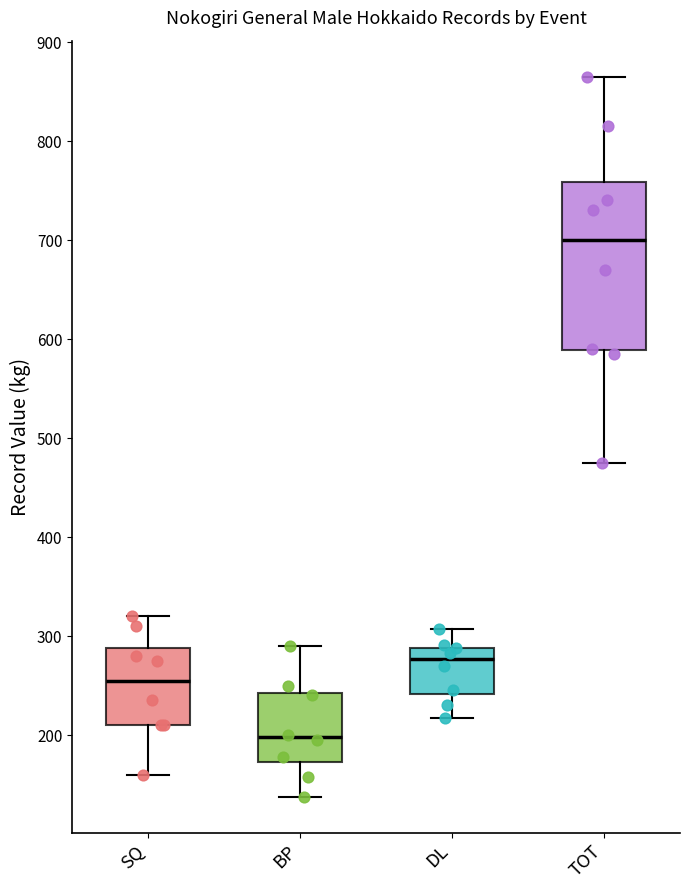

Comparing the boxes themselves (not the whiskers), which one is the tallest?

TOT